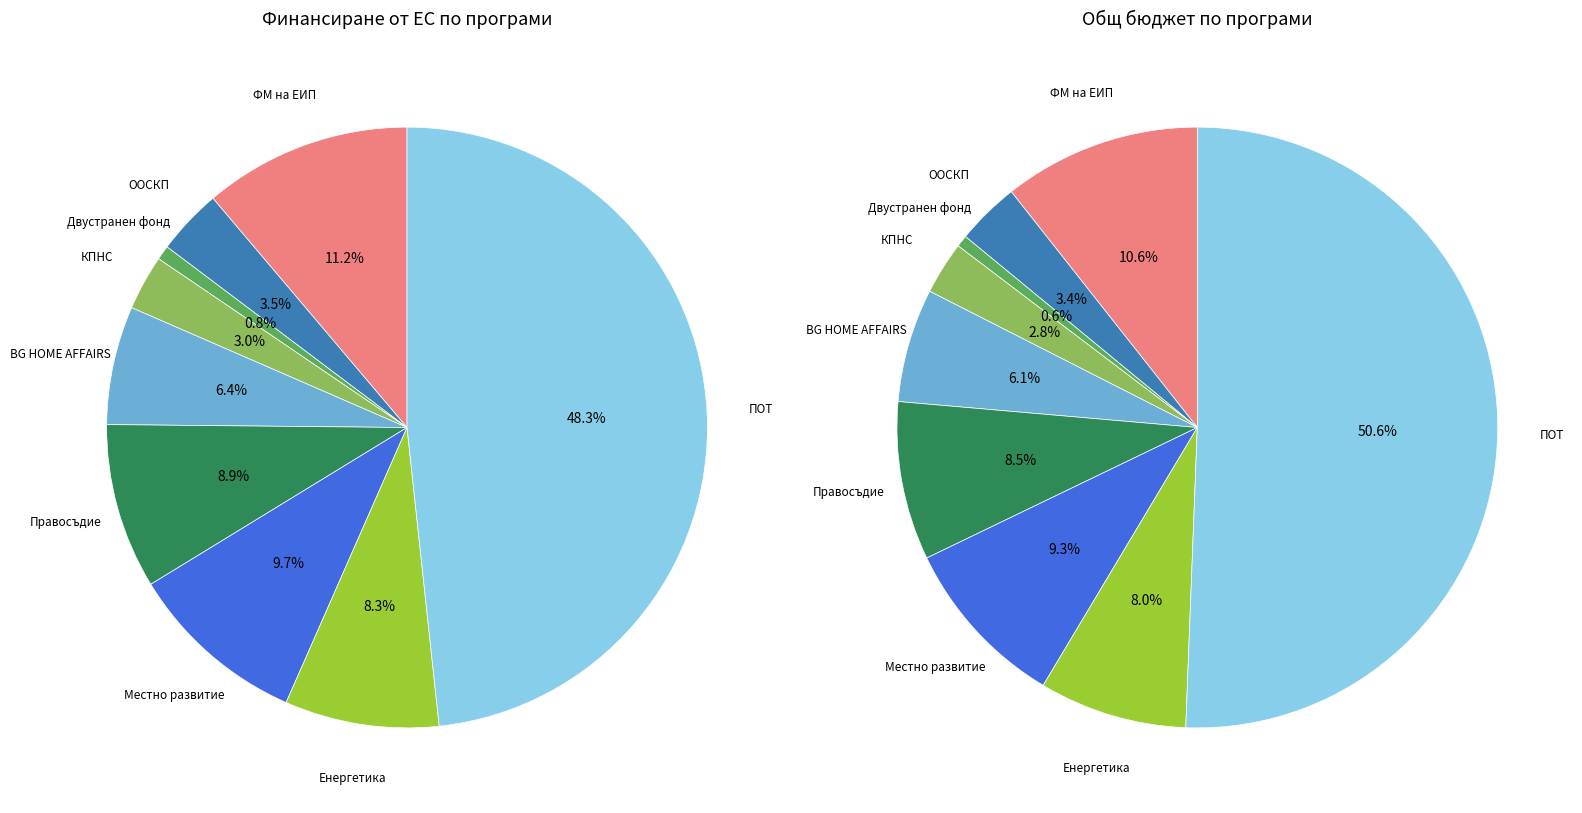

Does Енергетика represent more than half of the total?

No